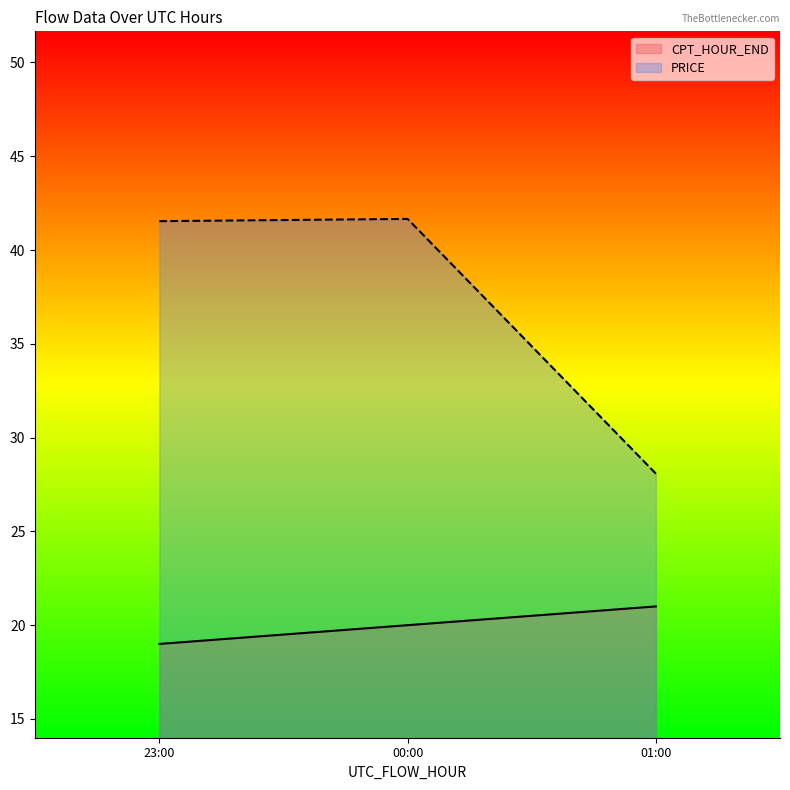

What are all the series names shown in the legend?

CPT_HOUR_END, PRICE